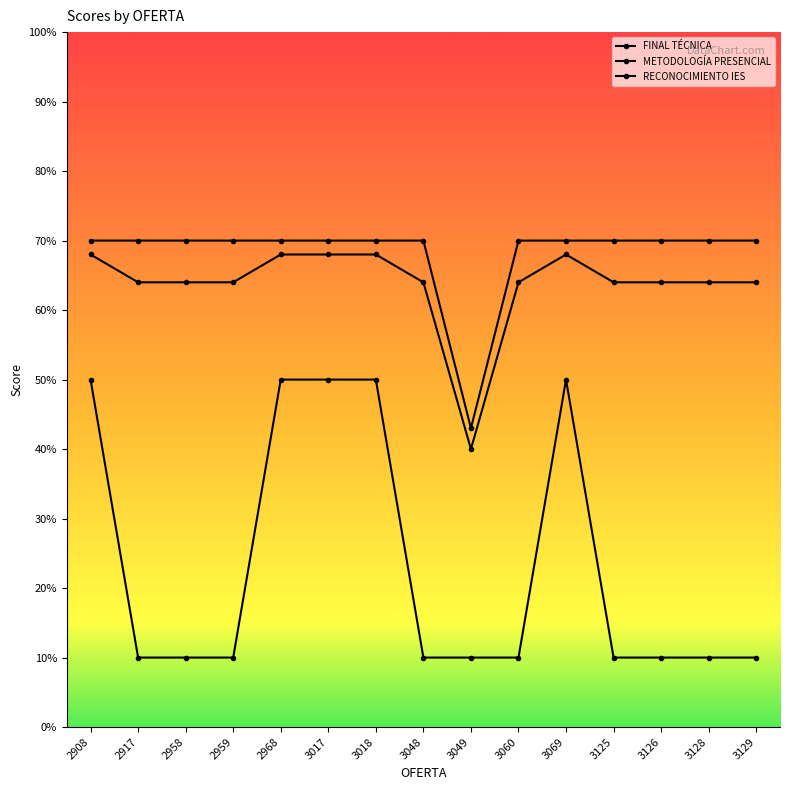

Is this an area chart (filled region under the line)?

No